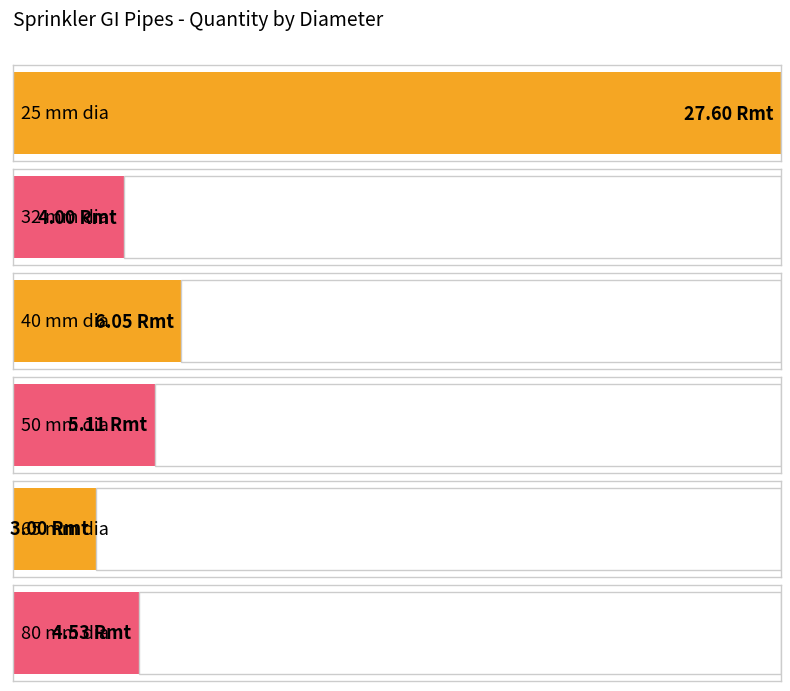

Does the chart contain stacked bars?

No